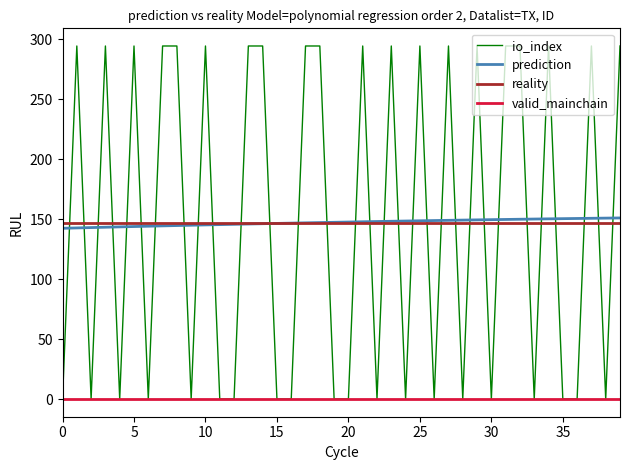

What is the highest value of the io_index series?

294.6